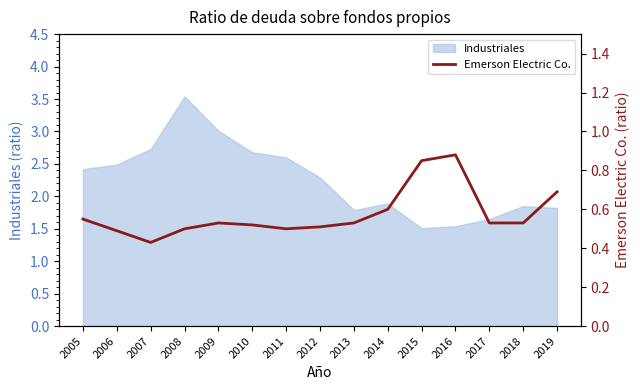

Does the chart have visible grid lines?

No